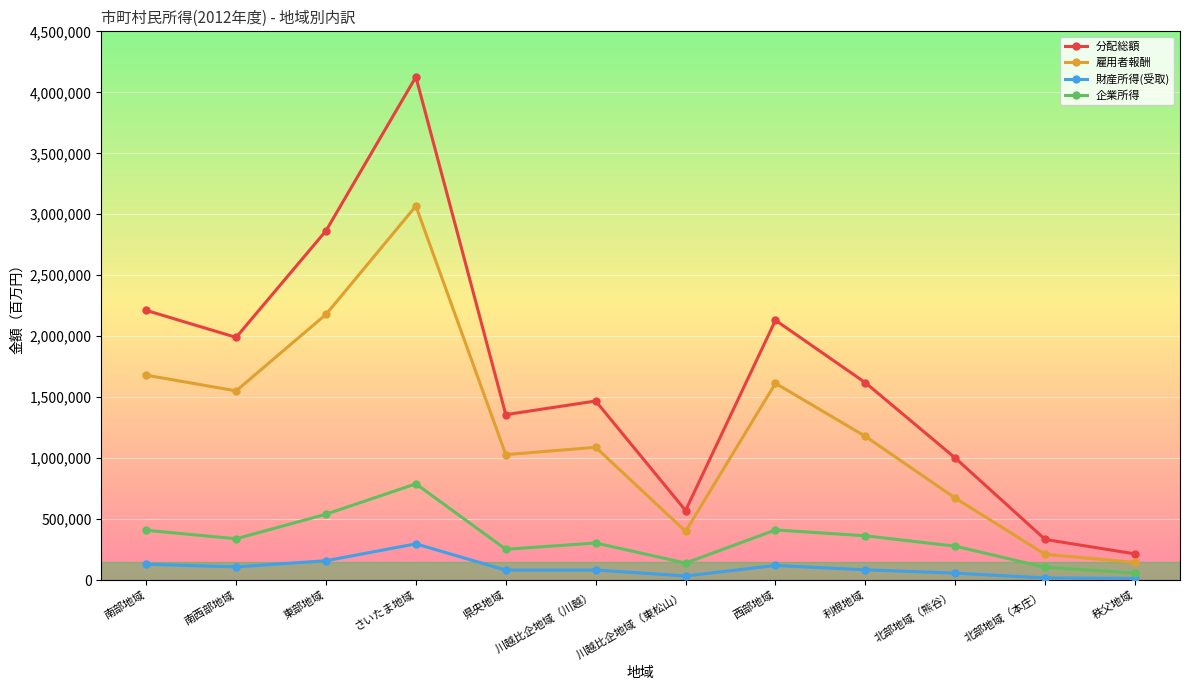

What is the difference between the highest and lowest values at 南部地域?

2080967